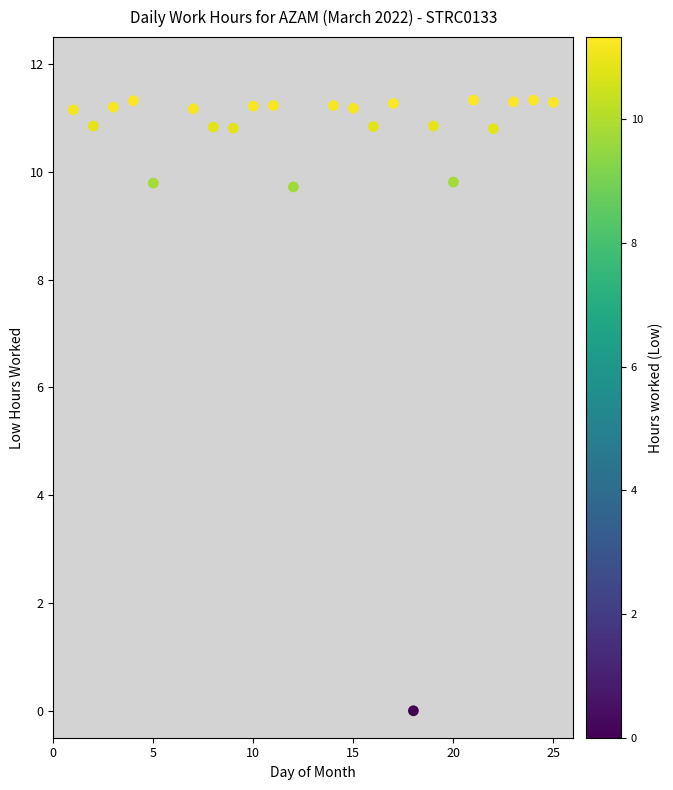

What is the range of Y values (max minus min)?

11.3